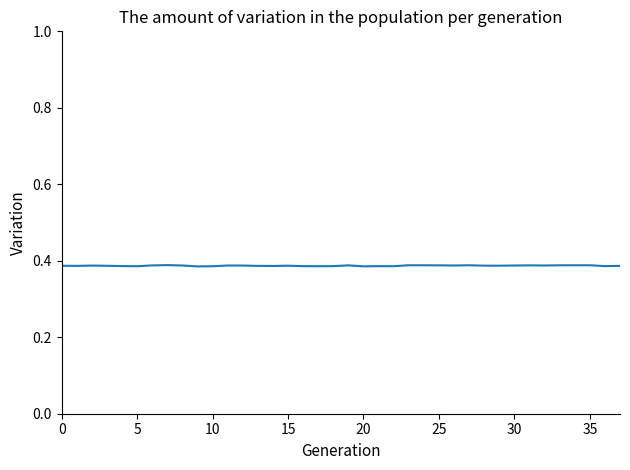

What is the sum of all values?

14.7